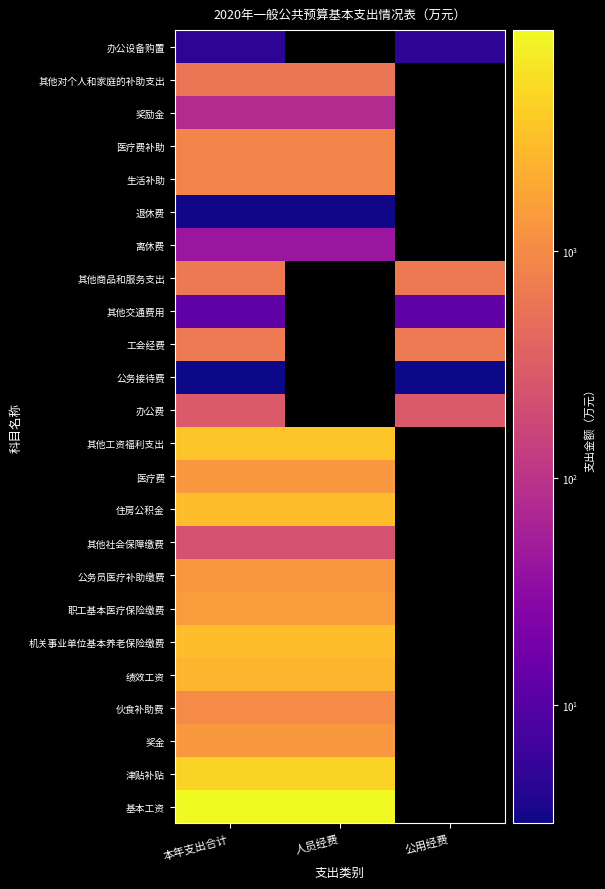

How many distinct data groups are displayed?

24